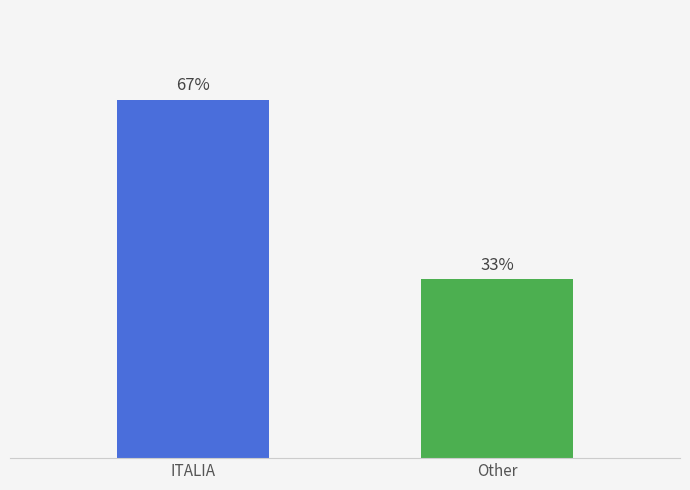

Does the chart contain any negative values?

No